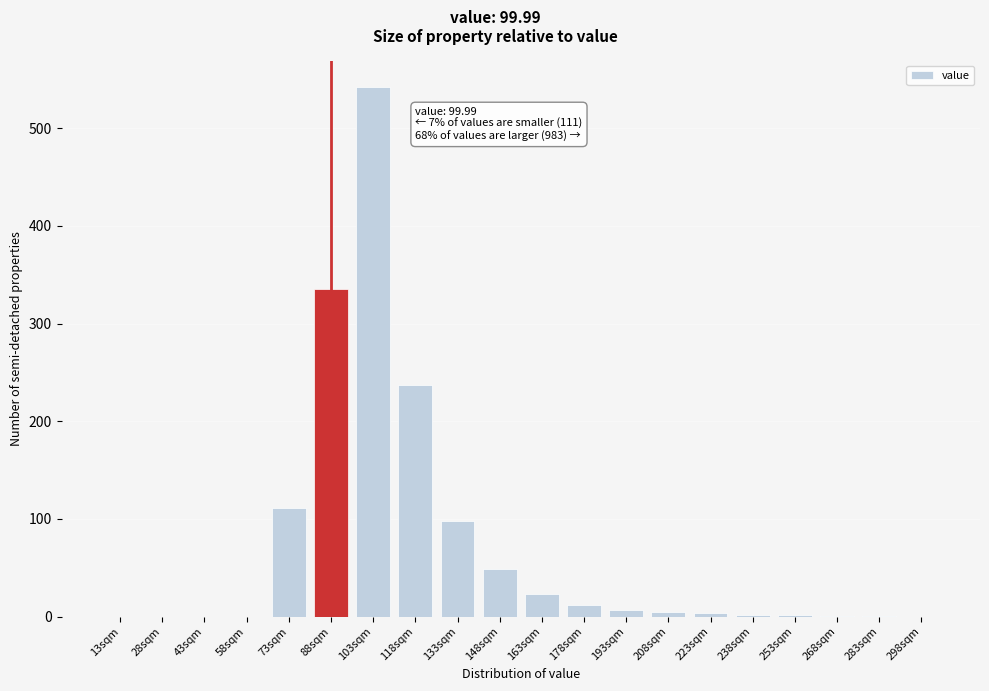

What is the sum of all values?

1429